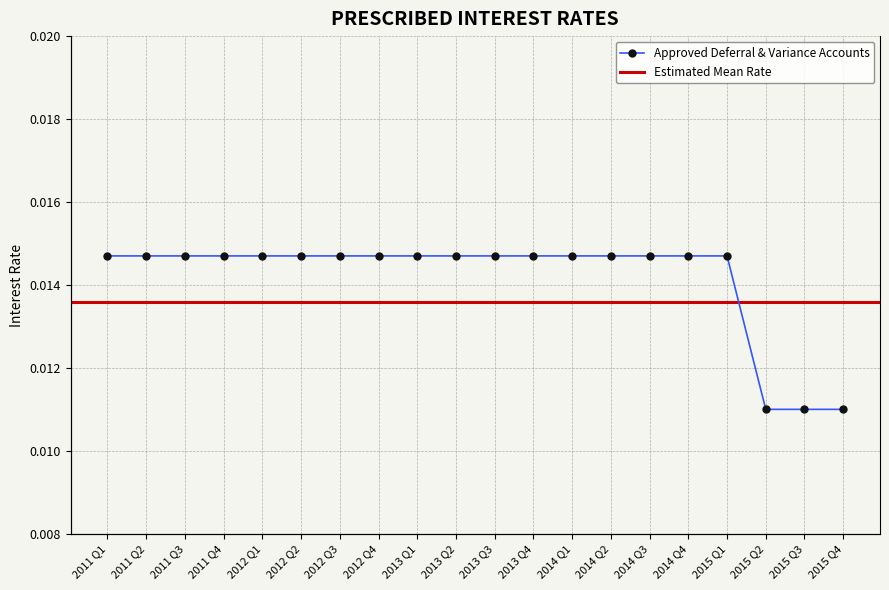

Rank the categories by value from lowest to highest.

2015 Q2, 2015 Q3, 2015 Q4, 2011 Q1, 2011 Q2, 2011 Q3, 2011 Q4, 2012 Q1, 2012 Q2, 2012 Q3, 2012 Q4, 2013 Q1, 2013 Q2, 2013 Q3, 2013 Q4, 2014 Q1, 2014 Q2, 2014 Q3, 2014 Q4, 2015 Q1